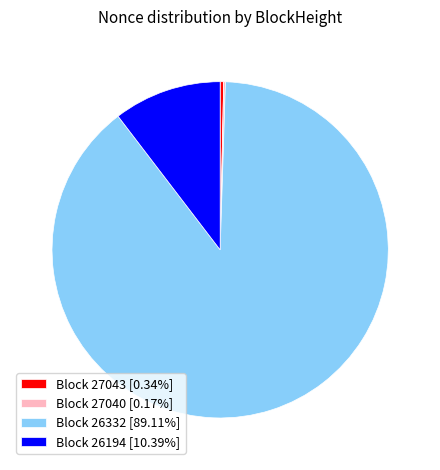

Is there a majority slice in this chart?

Yes